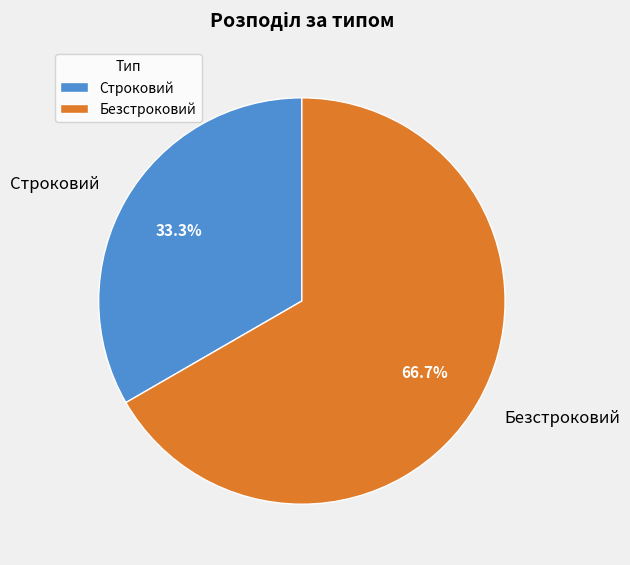

How many segments does this pie chart have?

2